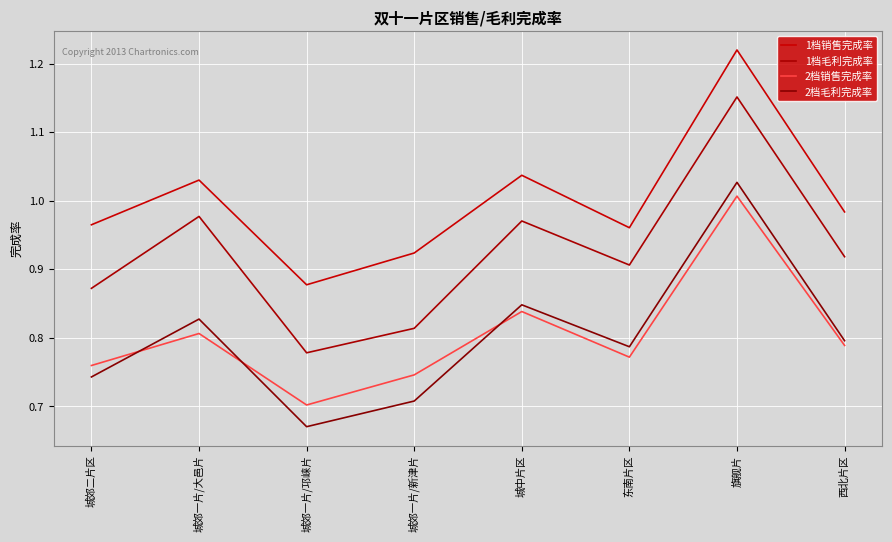

Is this an area chart (filled region under the line)?

No